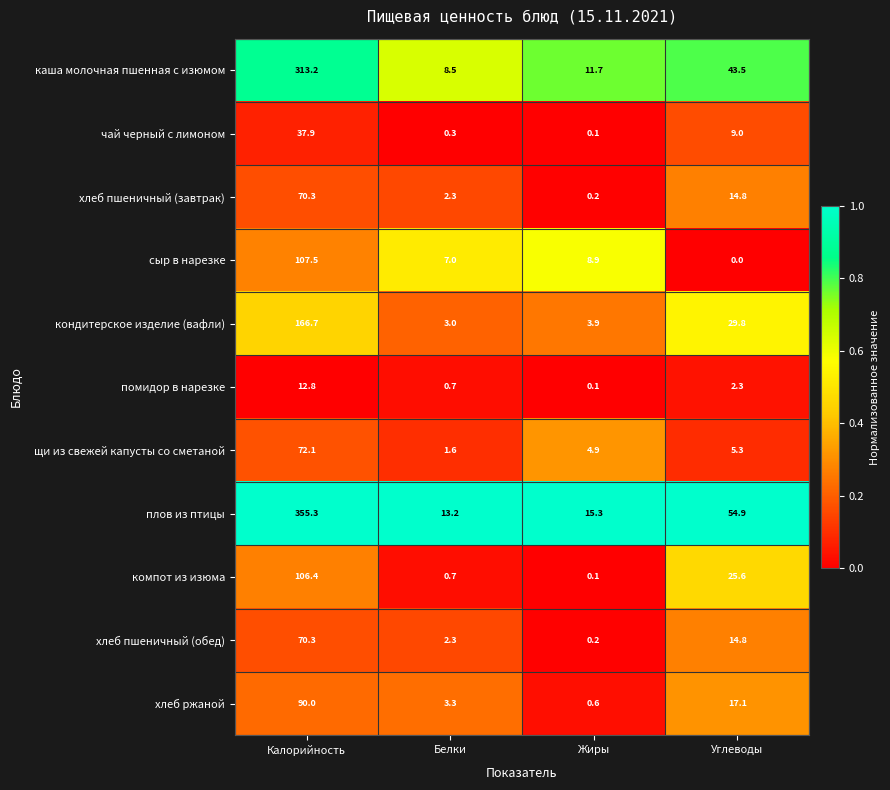

Is it true that чай черный с лимоном equals 11.8 at Углеводы?

False